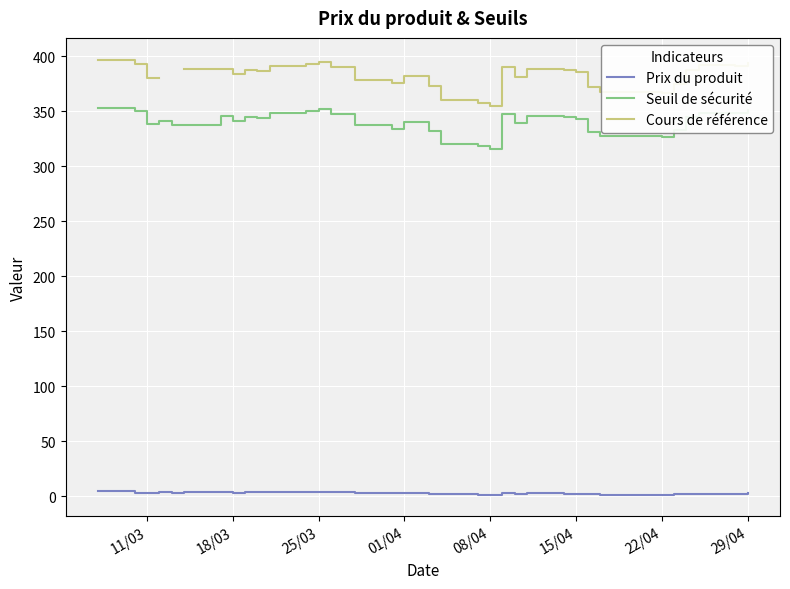

What is the minimum value for Seuil de sécurité?

315.6